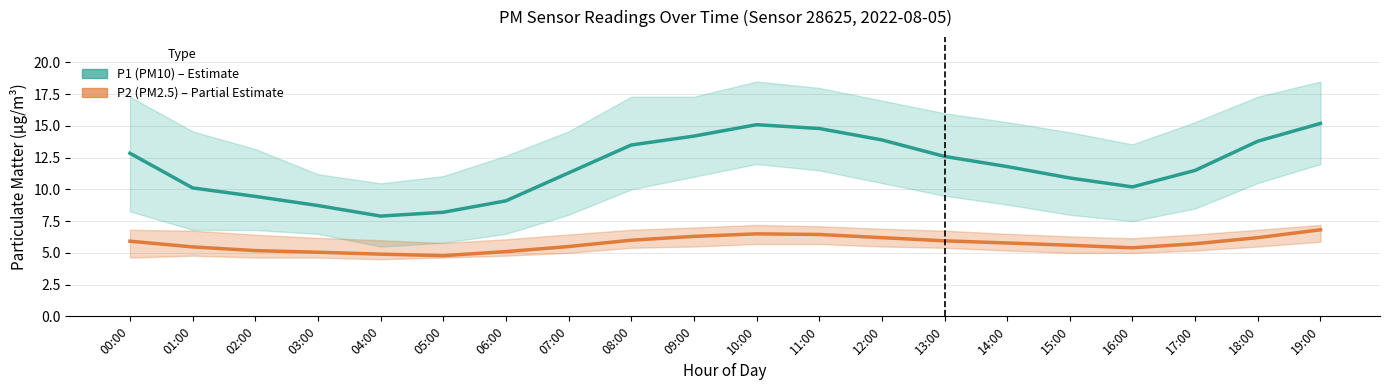

Between 06:00 and 19:00, which is larger?

19:00